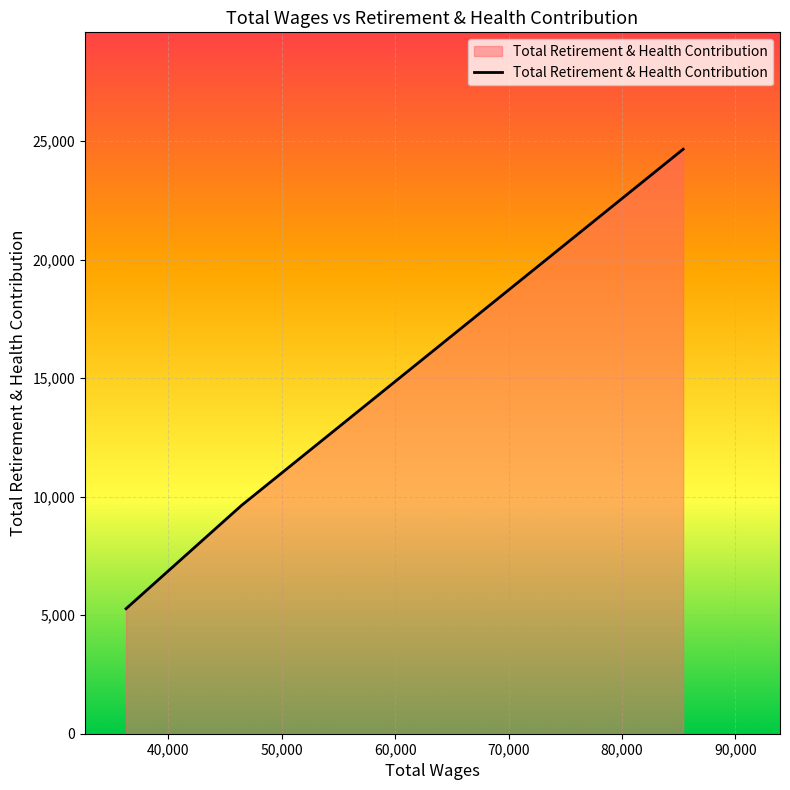

What is the difference between the maximum and minimum values?

19381